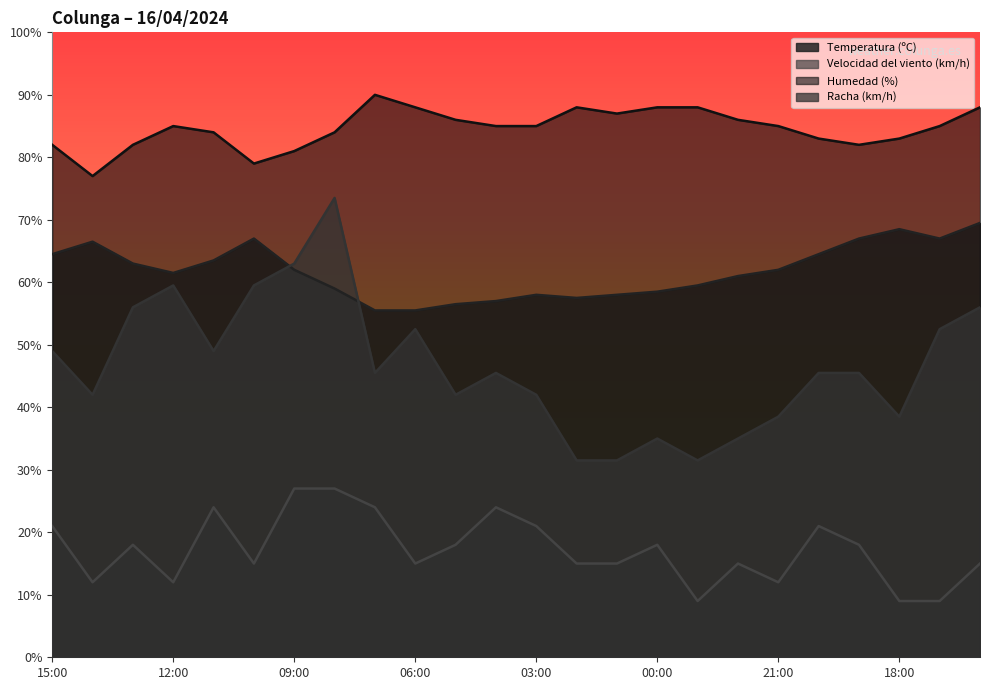

What is the average value of the Temperatura (ºC) series?

61.8